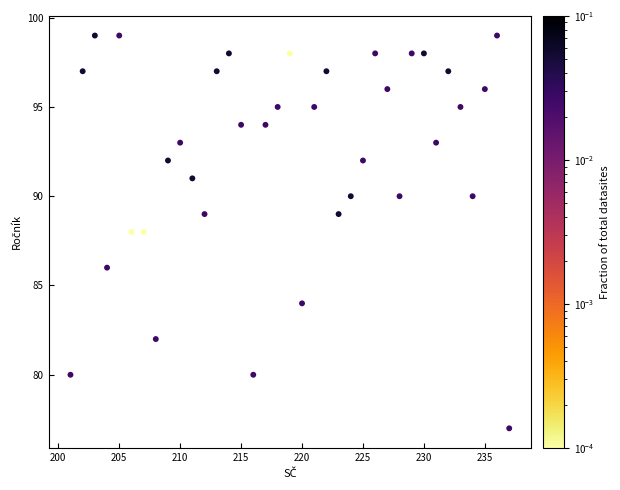

What is the range of Y values (max minus min)?

22